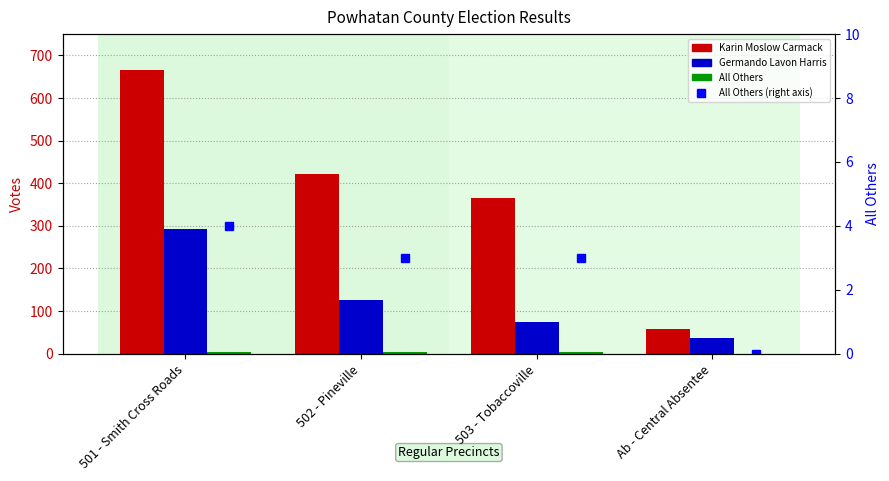

What are all the series names shown in the legend?

Karin Moslow Carmack, Germando Lavon Harris, All Others, All Others (right)